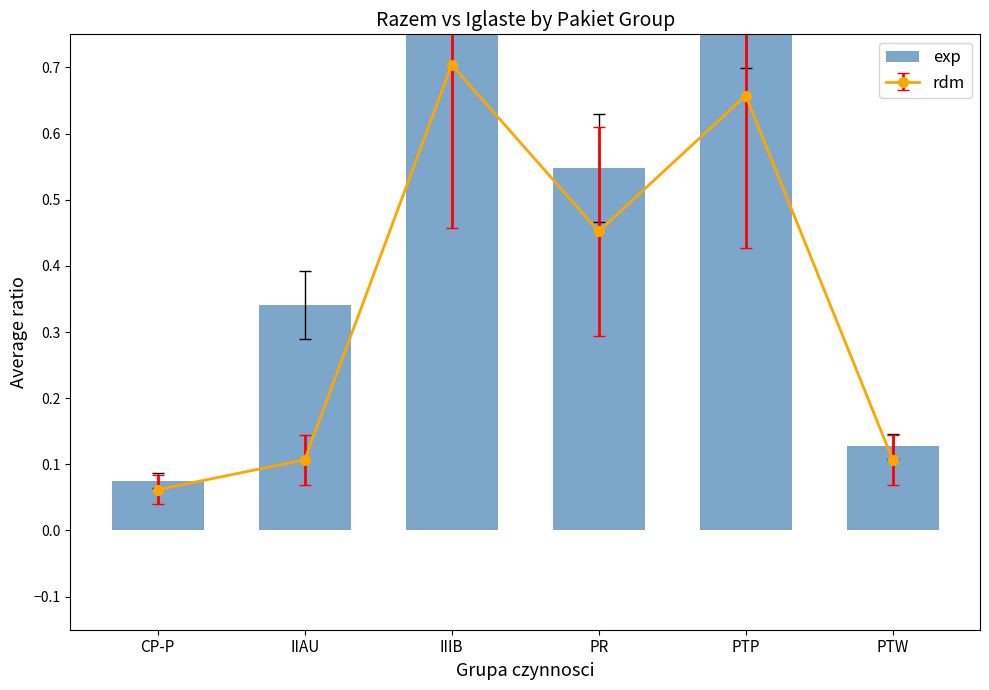

Count the number of categories in the chart.

6